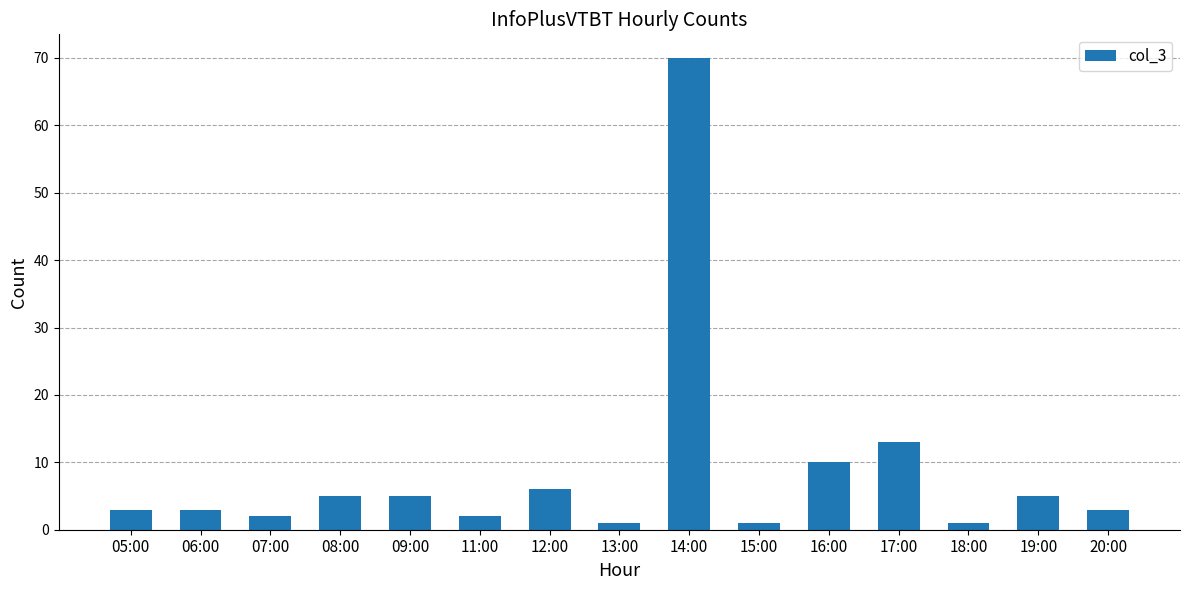

Where is the data nearest to the value 35?

17:00